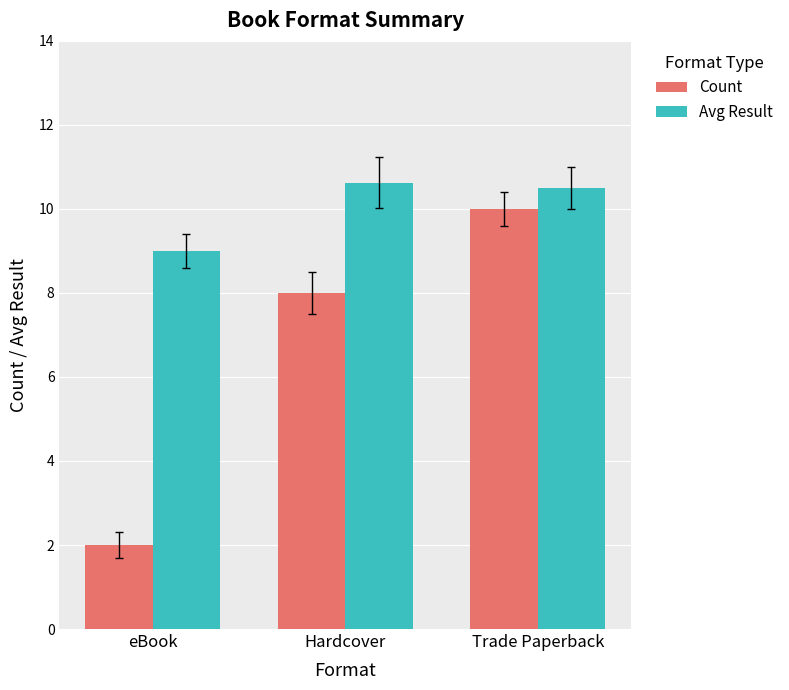

Which series has the widest spread of values?

Count